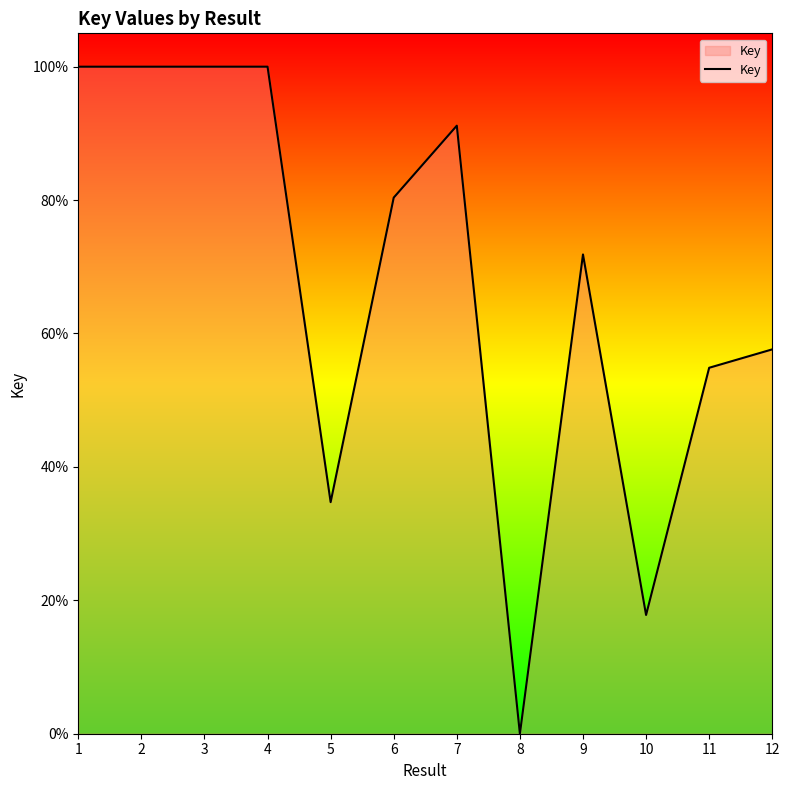

Does the chart display data point markers on the line(s)?

No